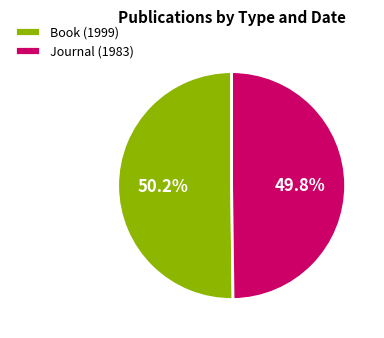

Combined, do Journal (1983) and Book (1999) account for over 50%?

Yes